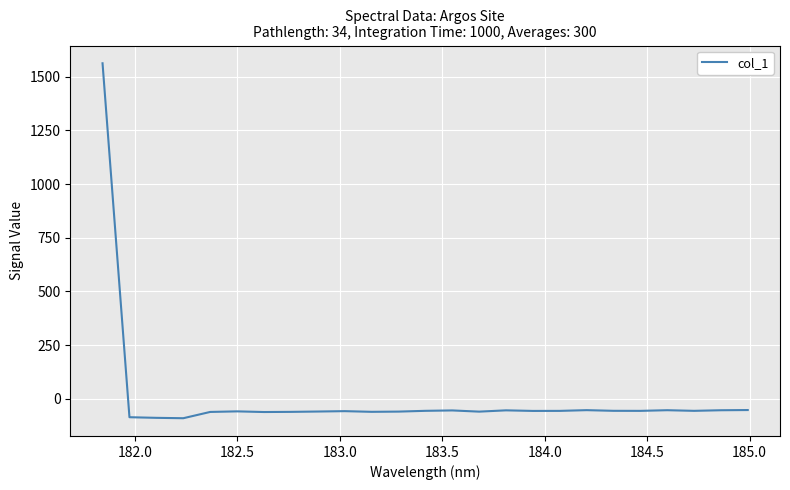

What is the difference between the maximum and minimum values?

1654.2